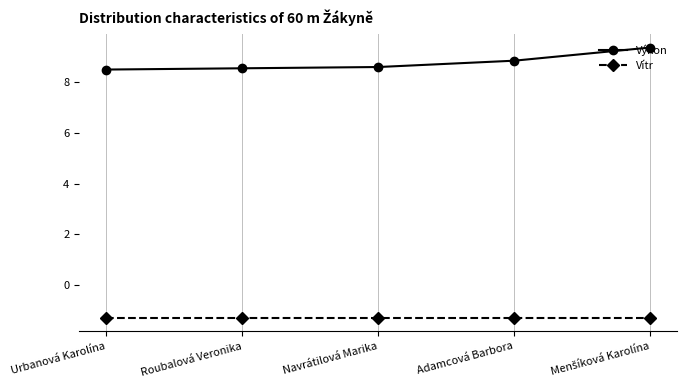

True or false: Výkon has more than 2 interior local peaks.

False